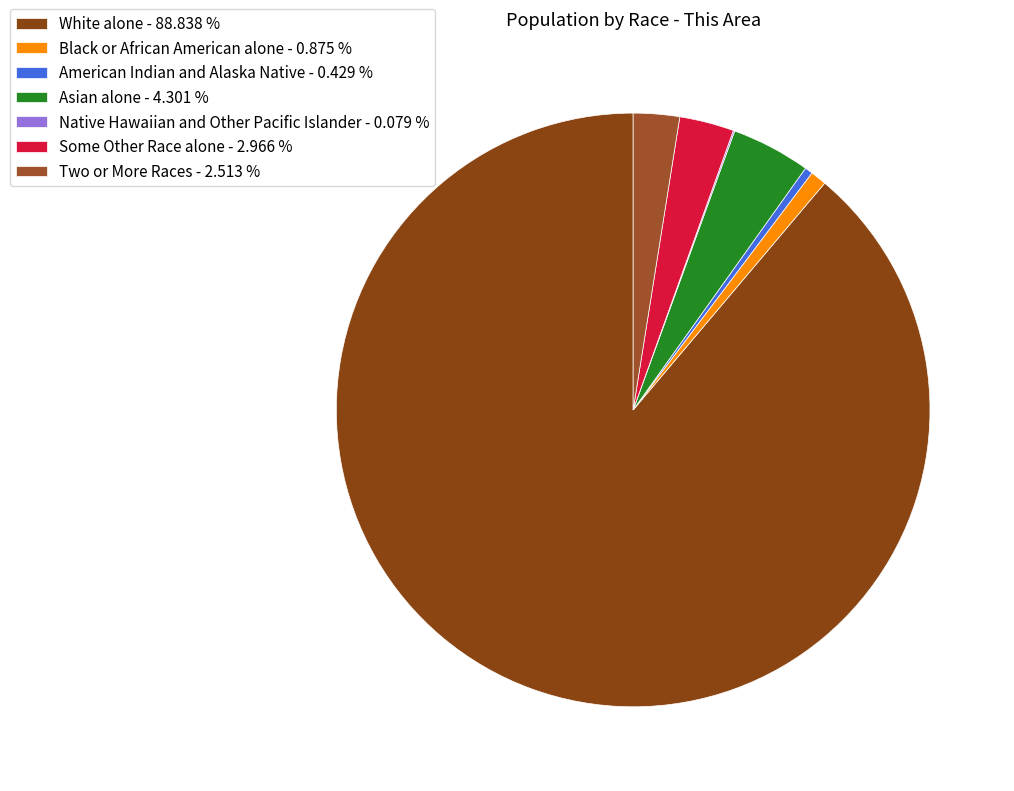

What percentage do Asian alone and White alone together represent?

93.1%